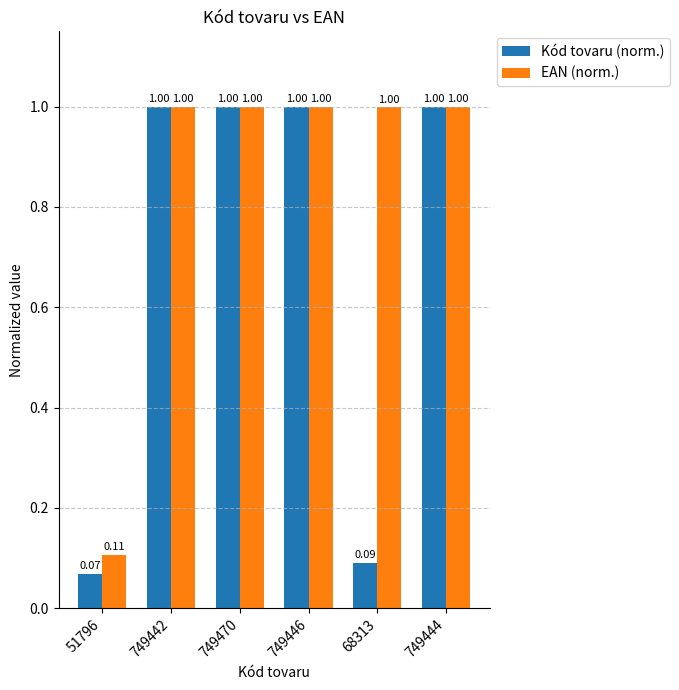

Which series has the largest range (max minus min)?

Kód tovaru (norm.)